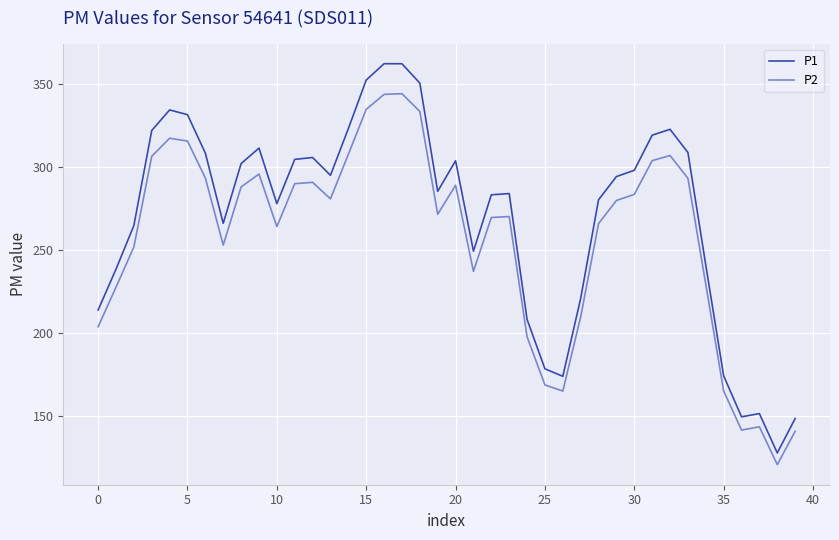

True or false: P1 and P2 cross at least once.

False